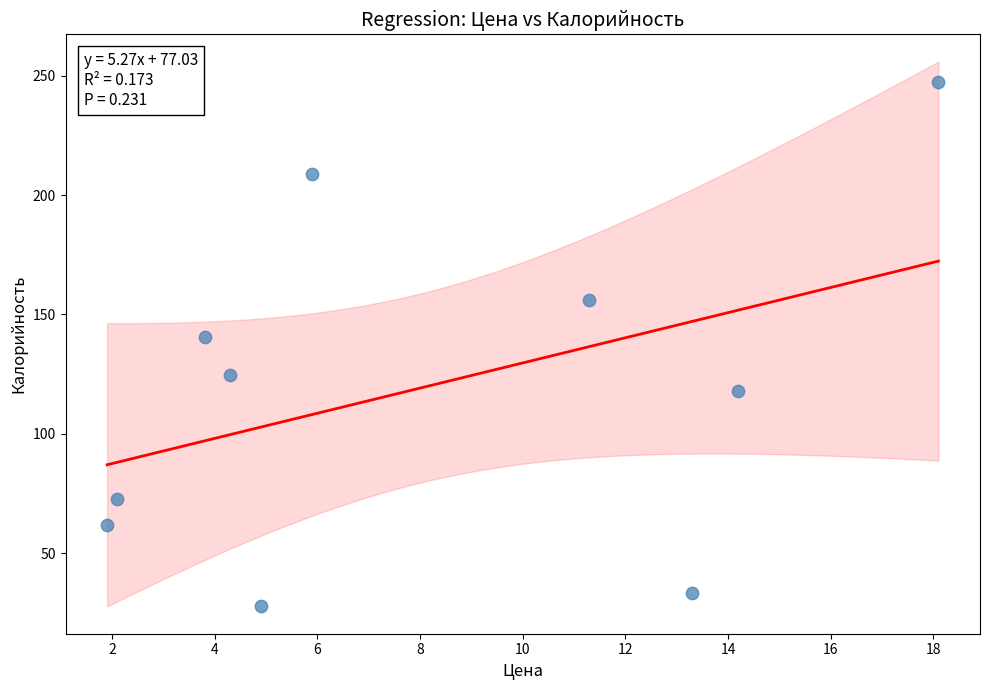

What Y value in the scatter plot is closest to 137?

140.6